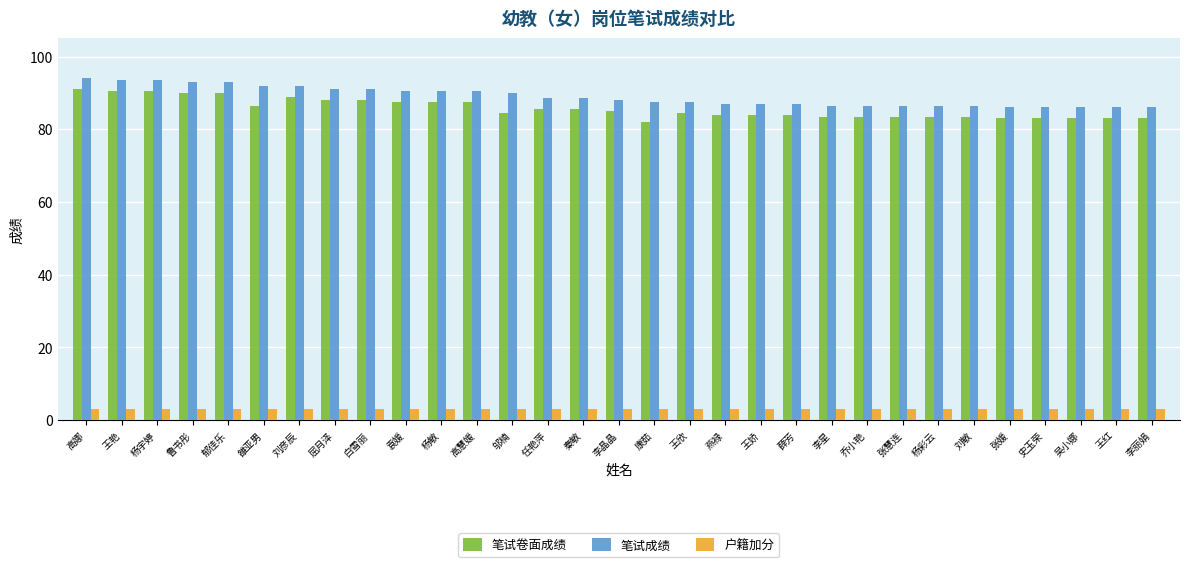

Are the bars grouped side by side (vs. stacked)?

Yes